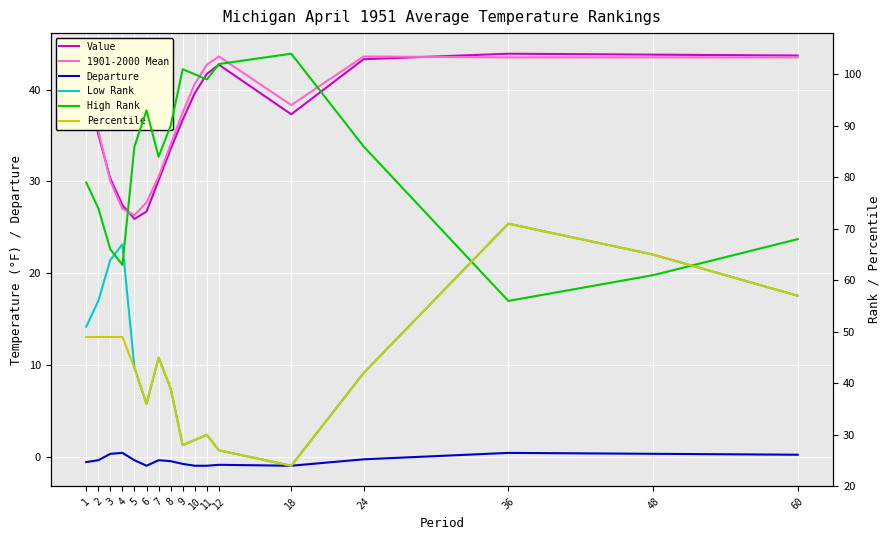

Reading left to right, extract all data points from this chart.

Value: 41.3	35.1	30.3	27.4	25.9	26.7	30.1	33.5	36.7	39.6	41.7	42.7	37.3	43.3	43.9	43.8	43.7
1901-2000 Mean: 41.9	35.5	30.0	27.0	26.3	27.7	30.5	34.0	37.5	40.6	42.7	43.6	38.3	43.6	43.5	43.5	43.5
Departure: -0.6	-0.4	0.3	0.4	-0.4	-1.0	-0.4	-0.5	-0.8	-1.0	-1.0	-0.9	-1.0	-0.3	0.4	0.3	0.2
Low Rank: 51.0	56.0	64.0	67.0	43.0	36.0	45.0	39.0	28.0	29.0	30.0	27.0	24.0	42.0	71.0	65.0	57.0
High Rank: 79.0	74.0	66.0	63.0	86.0	93.0	84.0	90.0	101.0	100.0	99.0	102.0	104.0	86.0	56.0	61.0	68.0
Percentile: 49.0	49.0	49.0	49.0	43.0	36.0	45.0	39.0	28.0	29.0	30.0	27.0	24.0	42.0	71.0	65.0	57.0